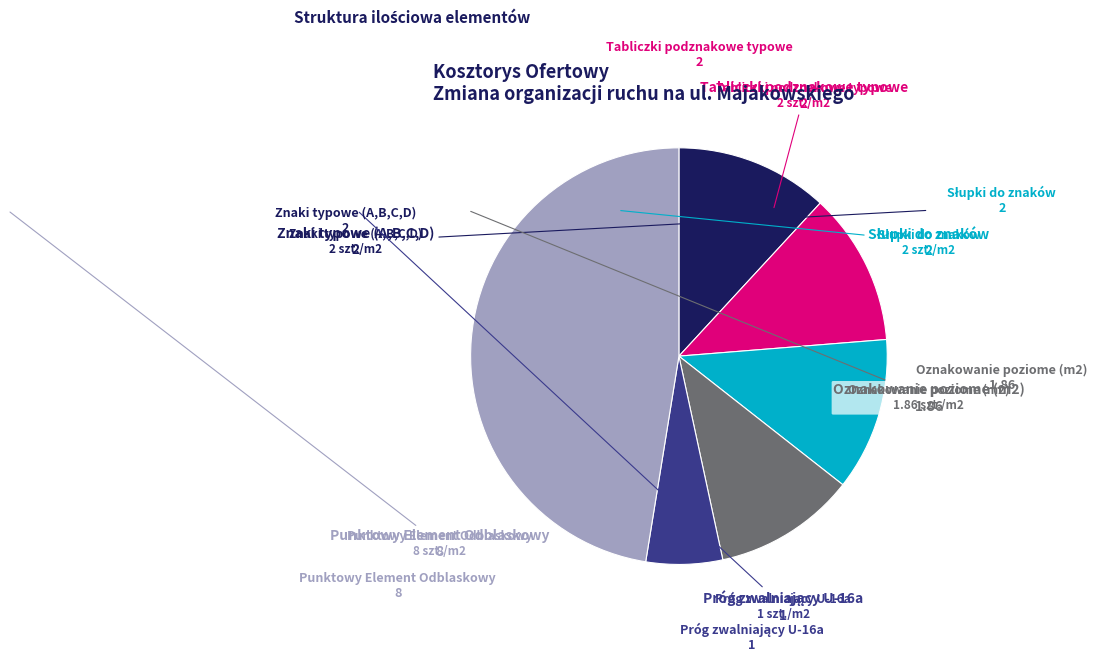

Is there any slice that represents more than half of the pie?

No